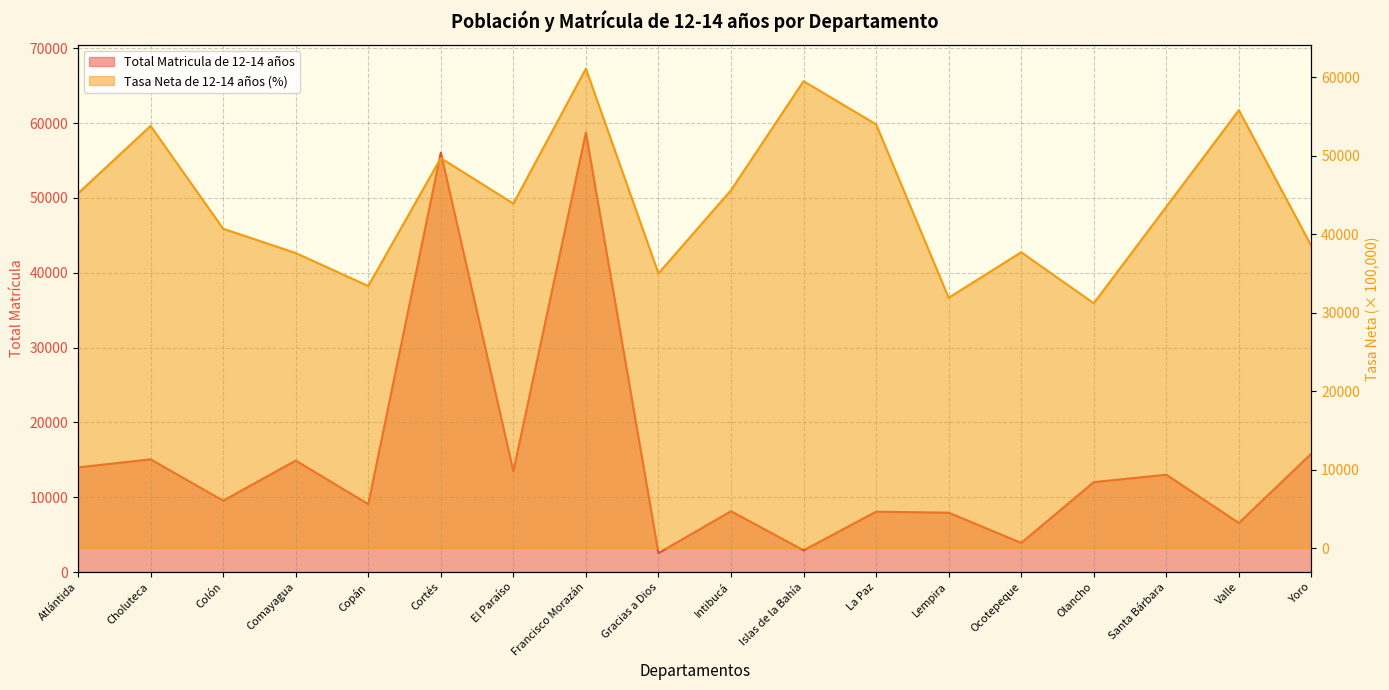

Which category has the highest value in the Total Matricula de 12-14 años series?

Francisco Morazán